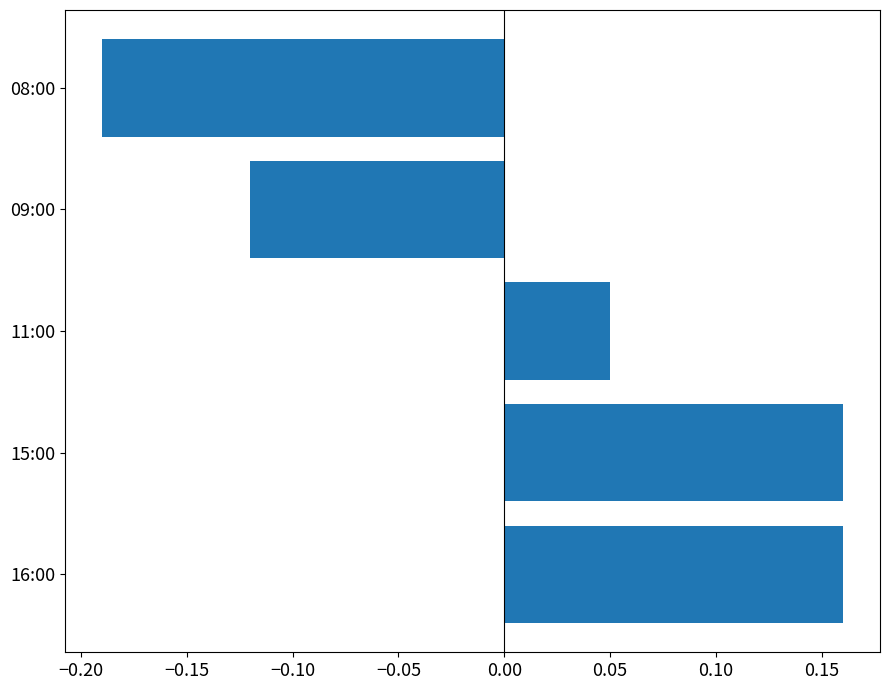

Is it true that the value at 09:00 is -0.2?

False